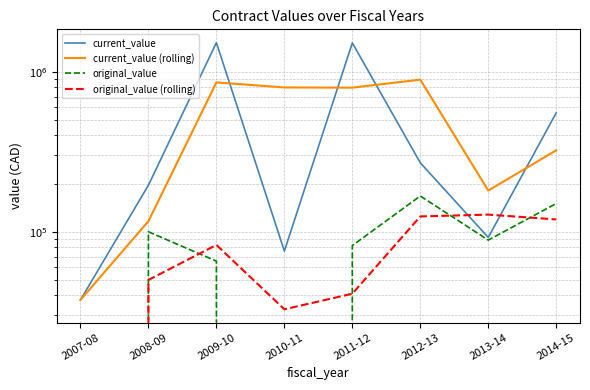

Is it true that original_value equals 130232.8 at 2013-14?

False